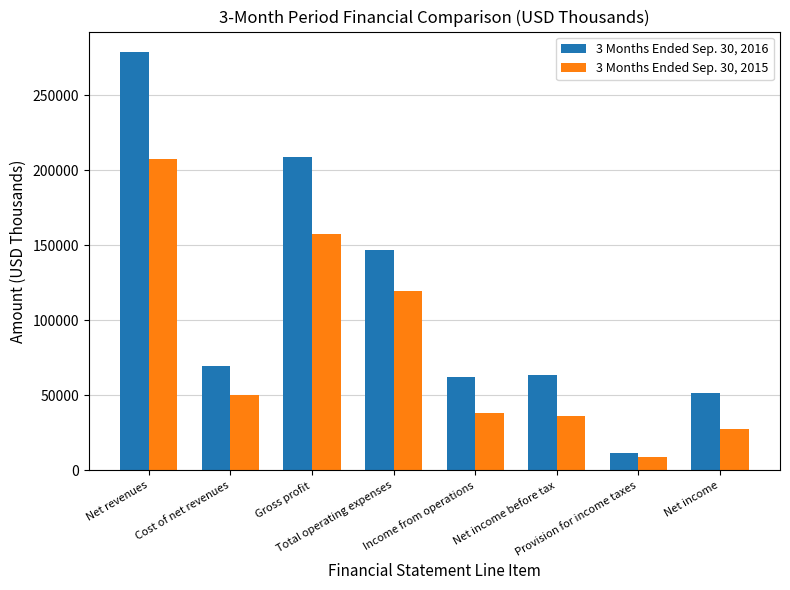

What is the label of the 8th bar from the right?

Net revenues